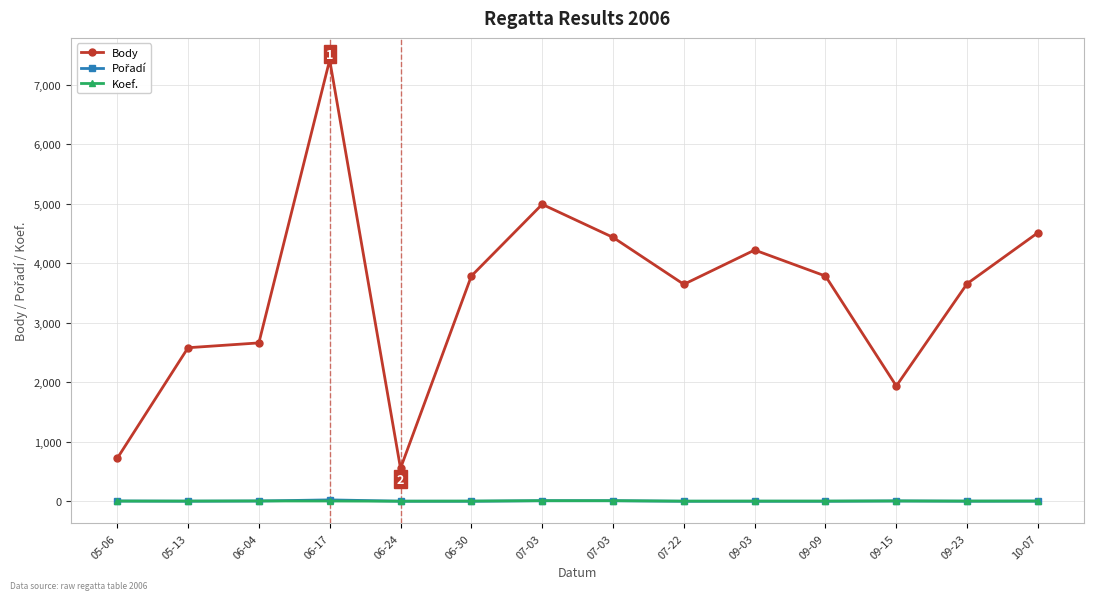

How many interior local valleys does the Koef. series have?

3